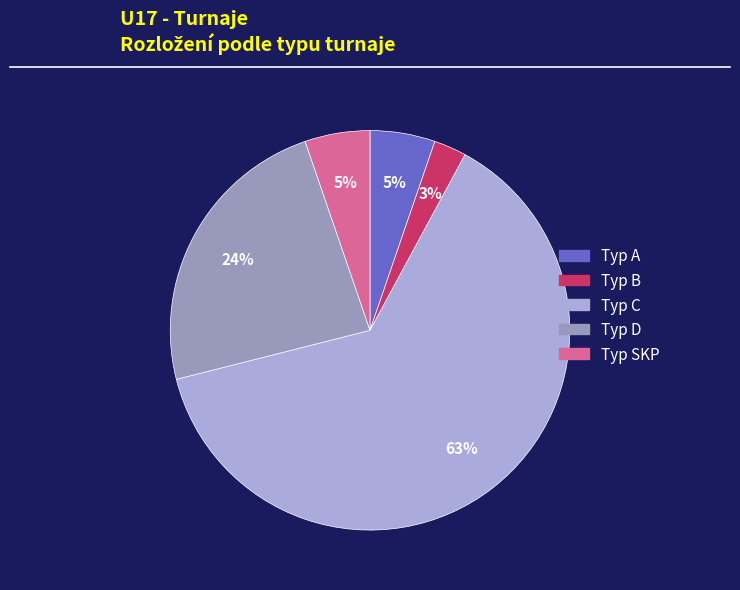

Is there any slice that represents more than half of the pie?

Yes